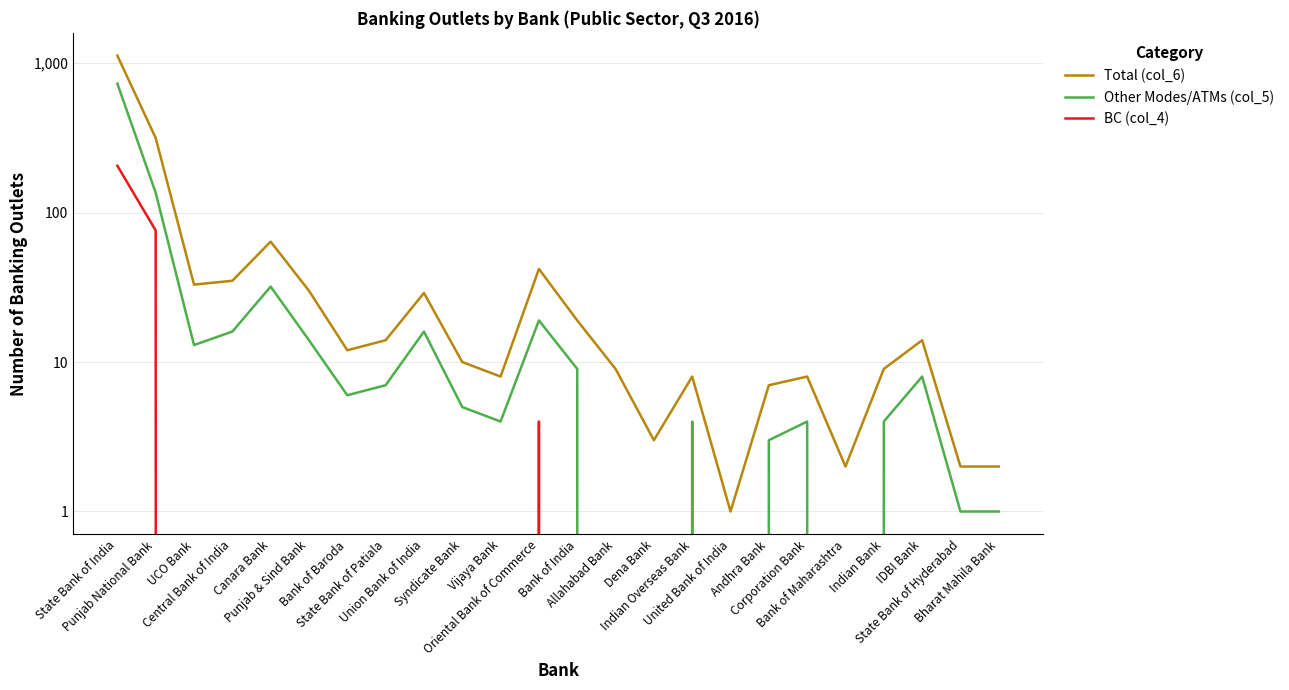

The value of BC (col_4) at Corporation Bank is 0. True or false?

True